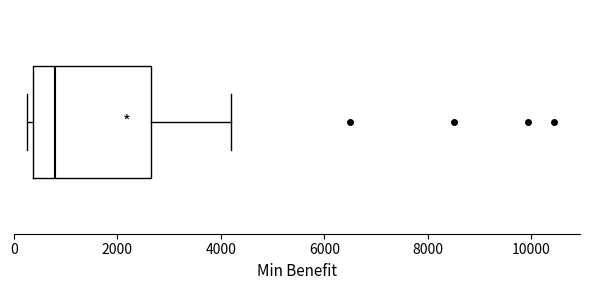

Transcribe this box plot: give where the median line is, the range the box spans, and where the two whiskers end, as read against the x-axis. The values are not printed on the chart, so give them approximately, as read against the axis.

median 800, box 400 to 2600, whiskers 200 to 4200